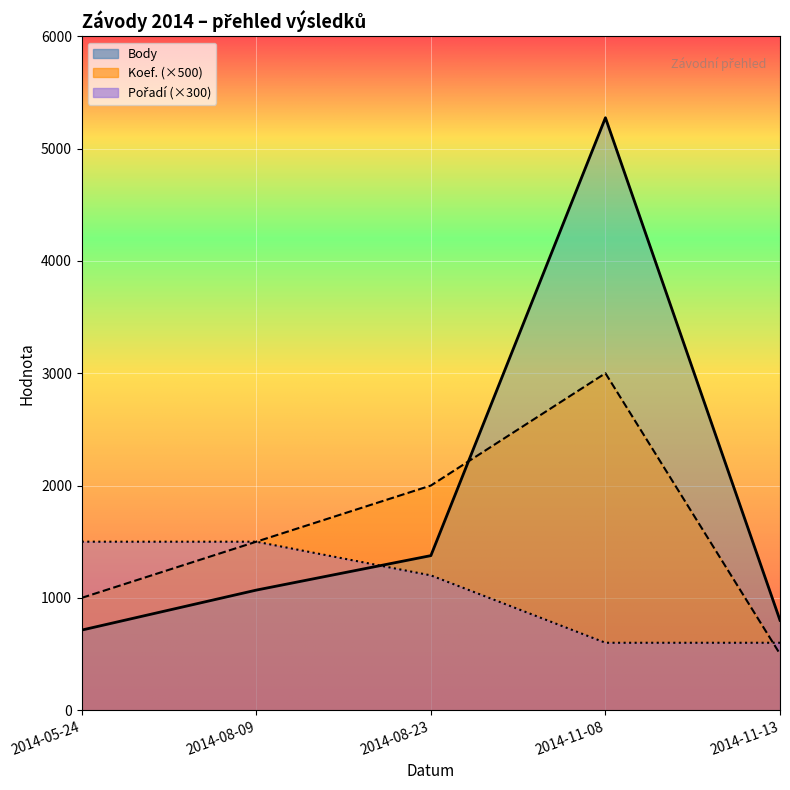

Where does the Koef. series first go above 1500?

2014-08-23